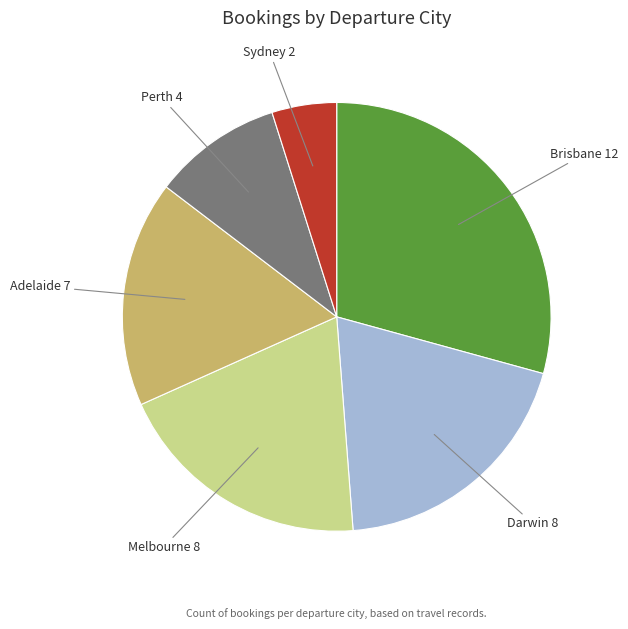

Does any single category account for the majority?

No